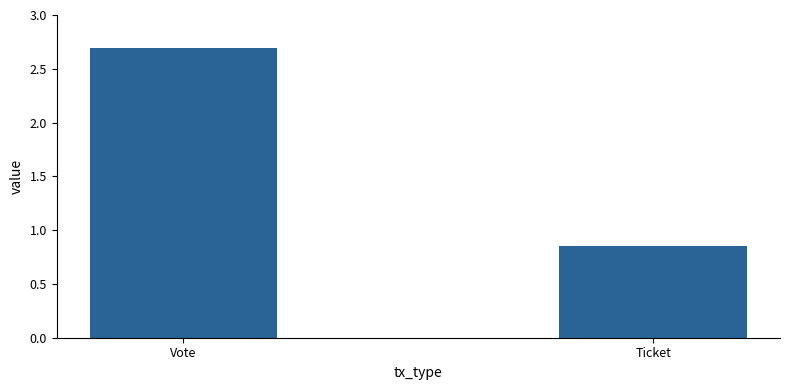

List the labels in order of value, largest first.

Vote, Ticket